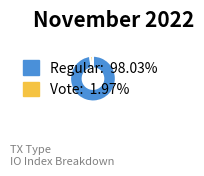

Count the number of slices in the pie.

2